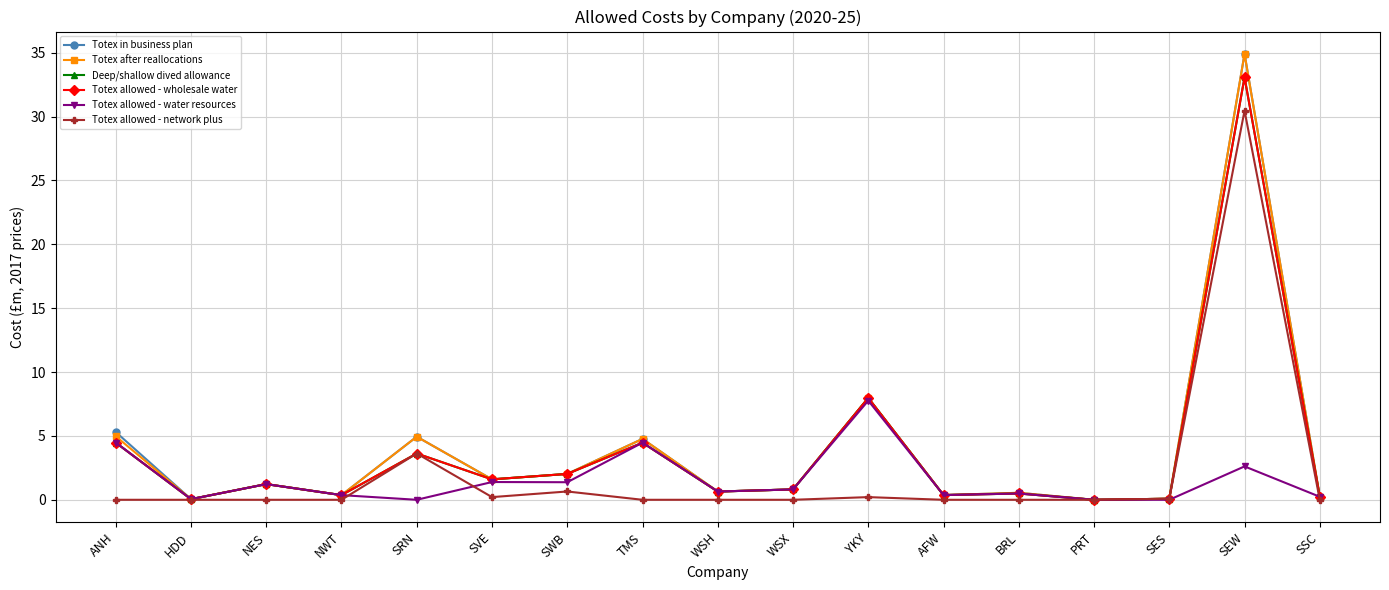

Reading left to right, what are all the values shown in this chart?

Totex in business plan: ANH=5.3	HDD=0.1	NES=1.2	NWT=0.4	SRN=4.9	SVE=1.6	SWB=2.0	TMS=4.8	WSH=0.6	WSX=0.8	YKY=8.0	AFW=0.4	BRL=0.5	PRT=0.0	SES=0.1	SEW=34.9	SSC=0.2
Totex after reallocations: ANH=5.0	HDD=0.1	NES=1.2	NWT=0.4	SRN=4.9	SVE=1.6	SWB=2.0	TMS=4.8	WSH=0.6	WSX=0.8	YKY=8.0	AFW=0.4	BRL=0.5	PRT=0.0	SES=0.1	SEW=34.9	SSC=0.2
Deep/shallow dived allowance: ANH=4.5	HDD=0.1	NES=1.2	NWT=0.4	SRN=3.6	SVE=1.6	SWB=2.0	TMS=4.5	WSH=0.6	WSX=0.8	YKY=8.0	AFW=0.4	BRL=0.5	PRT=0.0	SES=0.1	SEW=33.1	SSC=0.2
Totex allowed - wholesale water: ANH=4.5	HDD=0.1	NES=1.2	NWT=0.4	SRN=3.6	SVE=1.6	SWB=2.0	TMS=4.5	WSH=0.6	WSX=0.8	YKY=8.0	AFW=0.4	BRL=0.5	PRT=0.0	SES=0.1	SEW=33.1	SSC=0.2
Totex allowed - water resources: ANH=4.5	HDD=0.1	NES=1.2	NWT=0.4	SRN=0.0	SVE=1.4	SWB=1.4	TMS=4.5	WSH=0.6	WSX=0.8	YKY=7.8	AFW=0.4	BRL=0.5	PRT=0.0	SES=0.0	SEW=2.6	SSC=0.2
Totex allowed - network plus: ANH=0.0	HDD=0.0	NES=0.0	NWT=0.0	SRN=3.6	SVE=0.2	SWB=0.7	TMS=0.0	WSH=0.0	WSX=0.0	YKY=0.2	AFW=0.0	BRL=0.0	PRT=0.0	SES=0.1	SEW=30.5	SSC=0.0